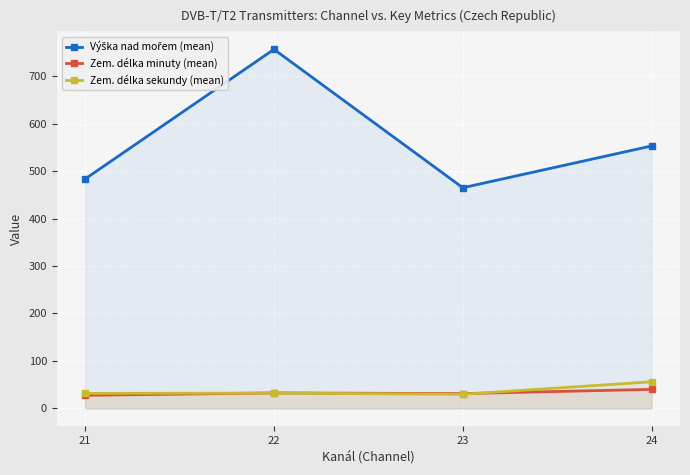

True or false: Zem. délka minuty (mean) has a value of 22.0 at 22.

False